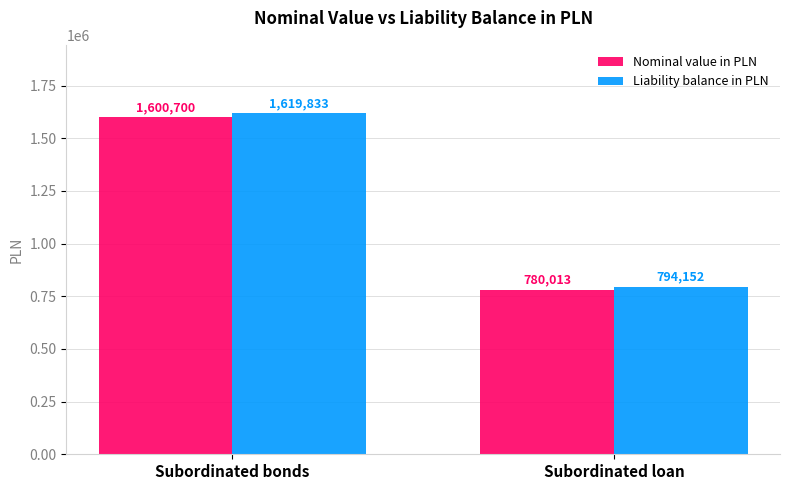

What is the value of the Liability balance in PLN bar at the 1st from the left?

1619833